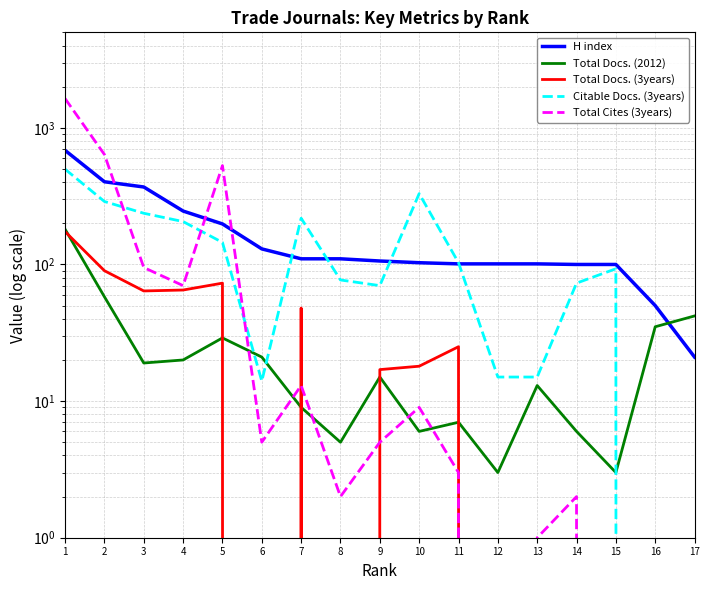

The value of Total Docs. (3years) at 4 is 65. True or false?

True